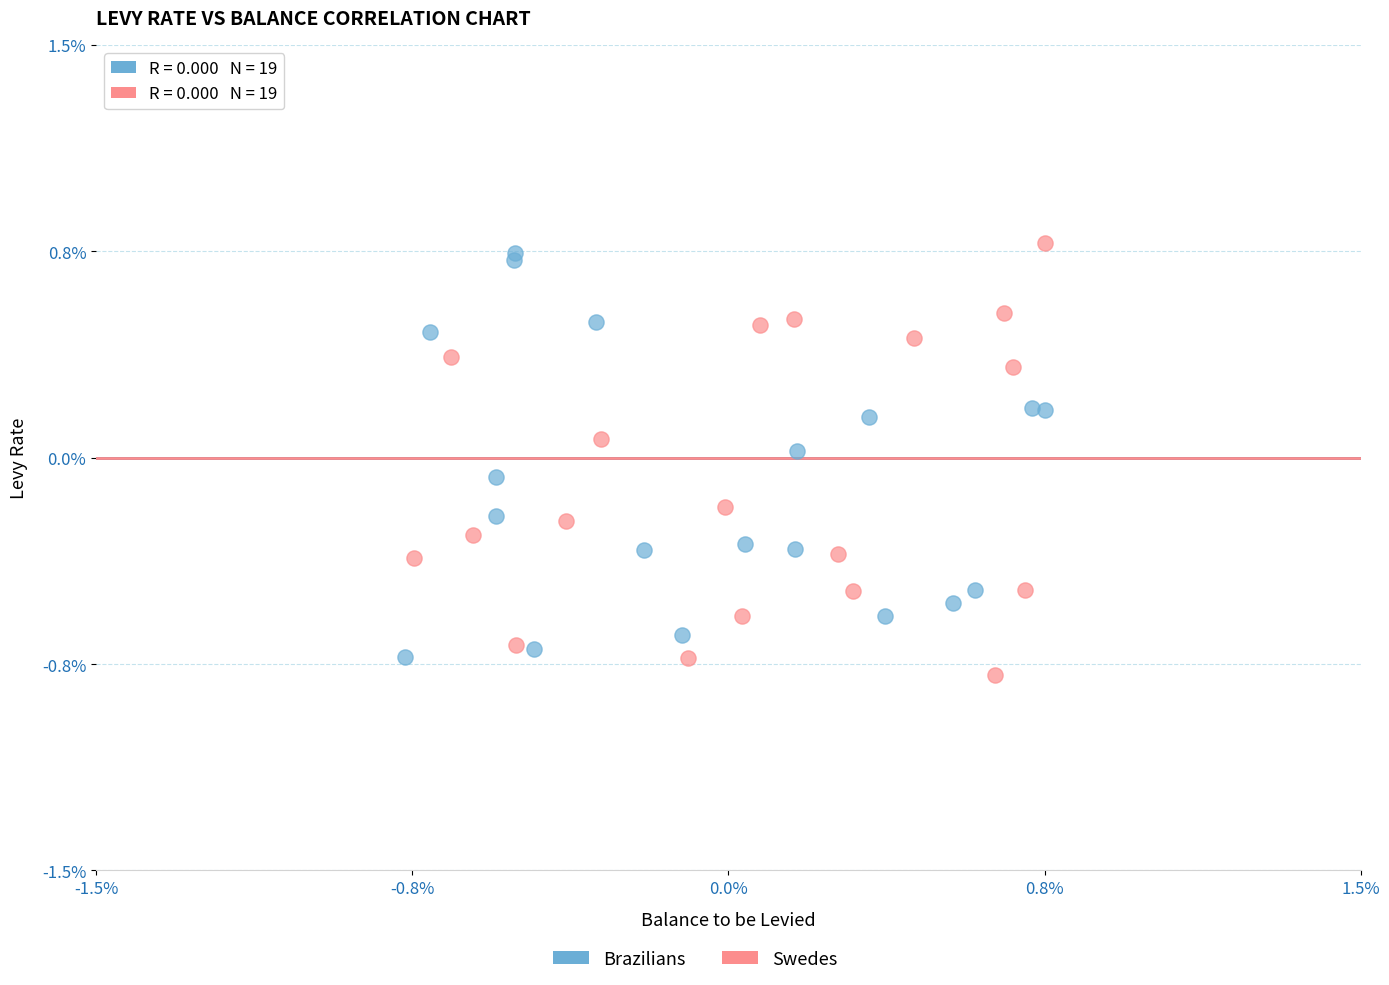

Which series reaches the minimum Y coordinate?

Swedes